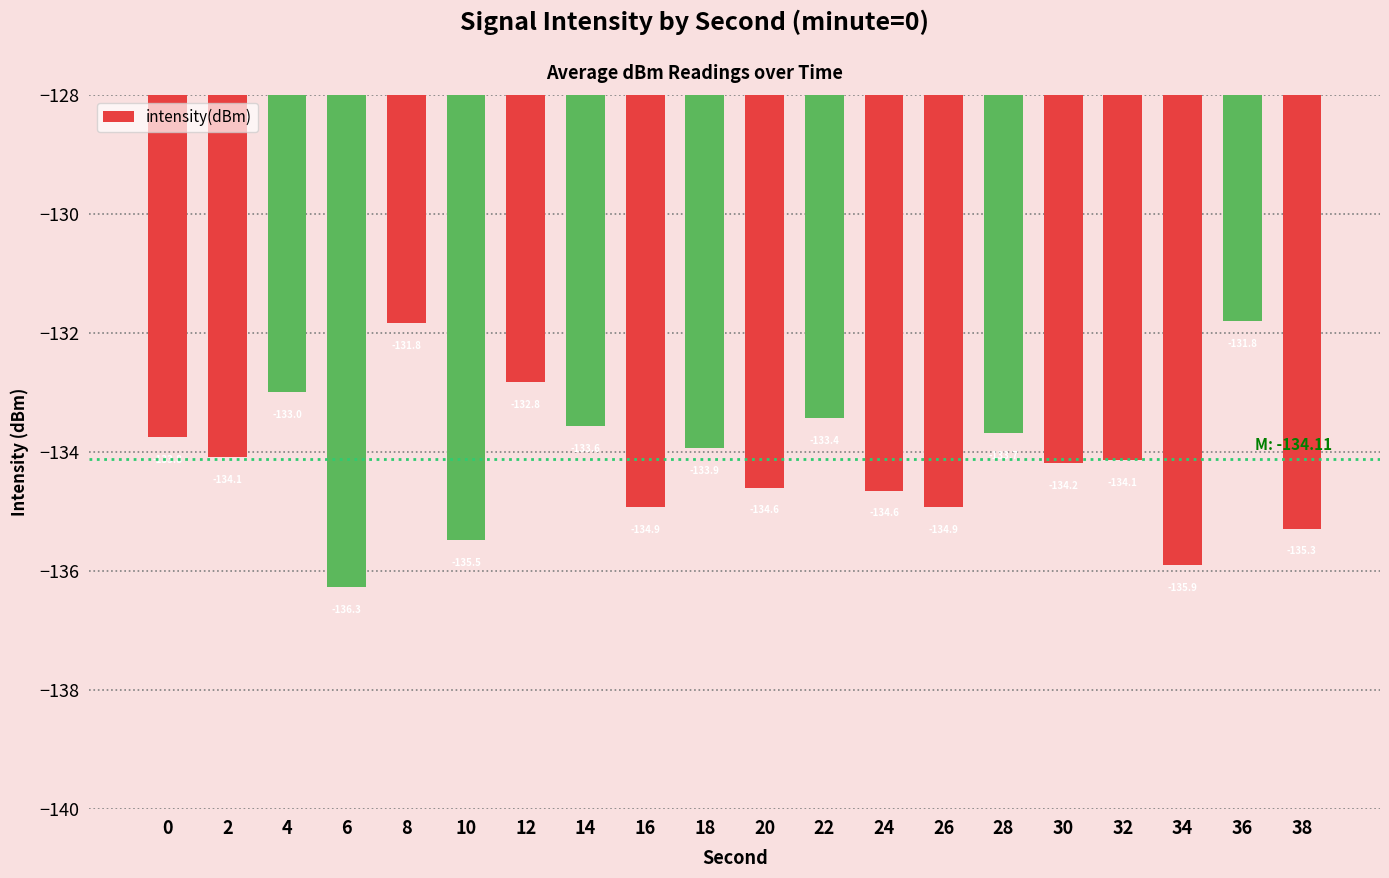

True or false: the data shows -135.5 at 10.

True